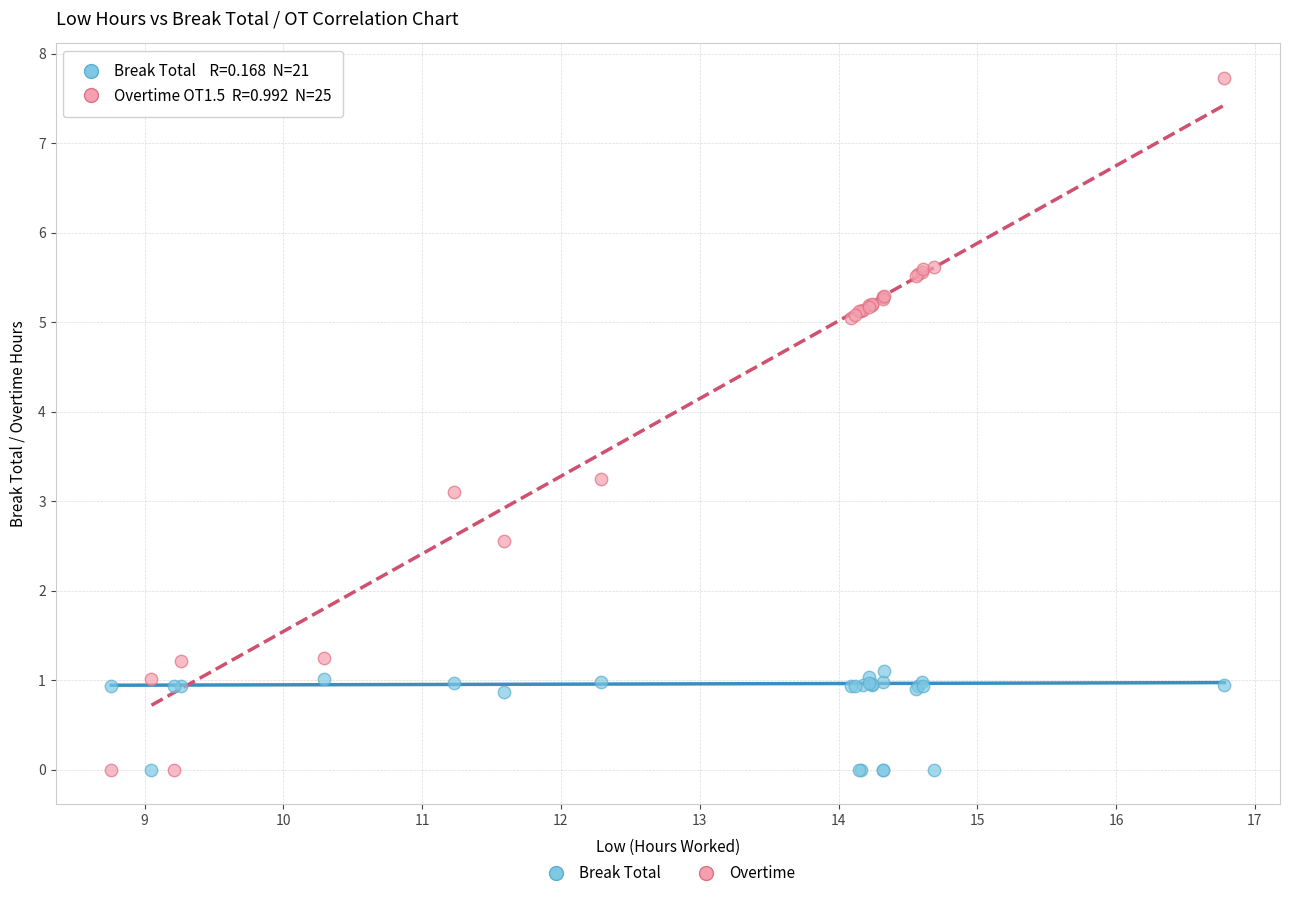

Across all series, what Y value is closest to 3?

3.1